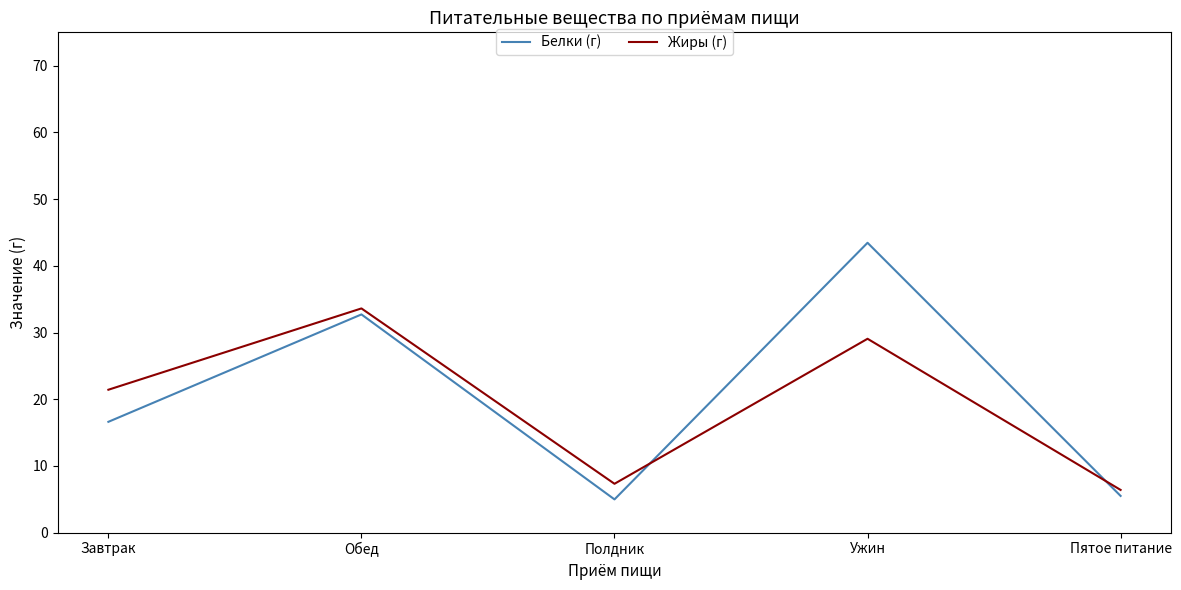

What position from the left is Обед?

2